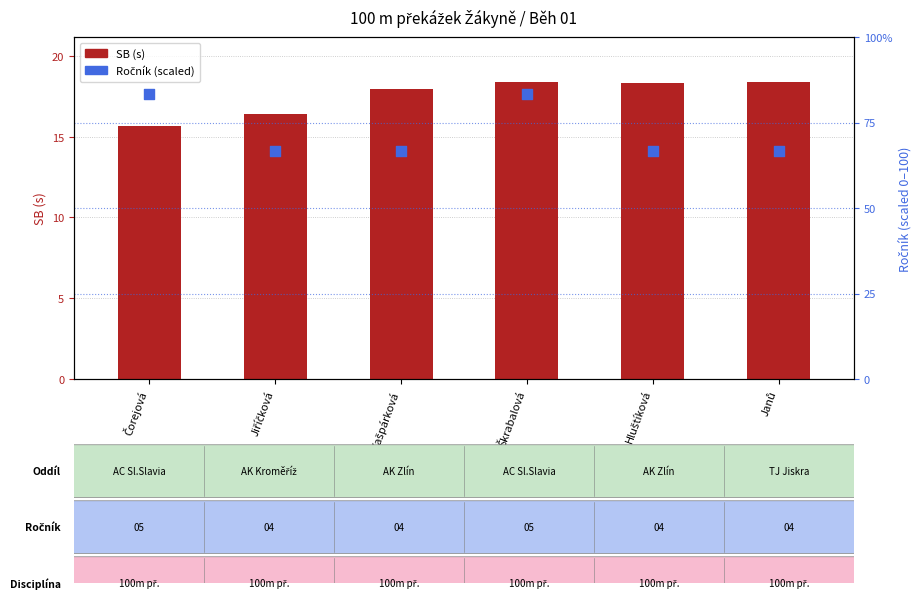

Which series reaches the minimum Y coordinate?

SB (s)